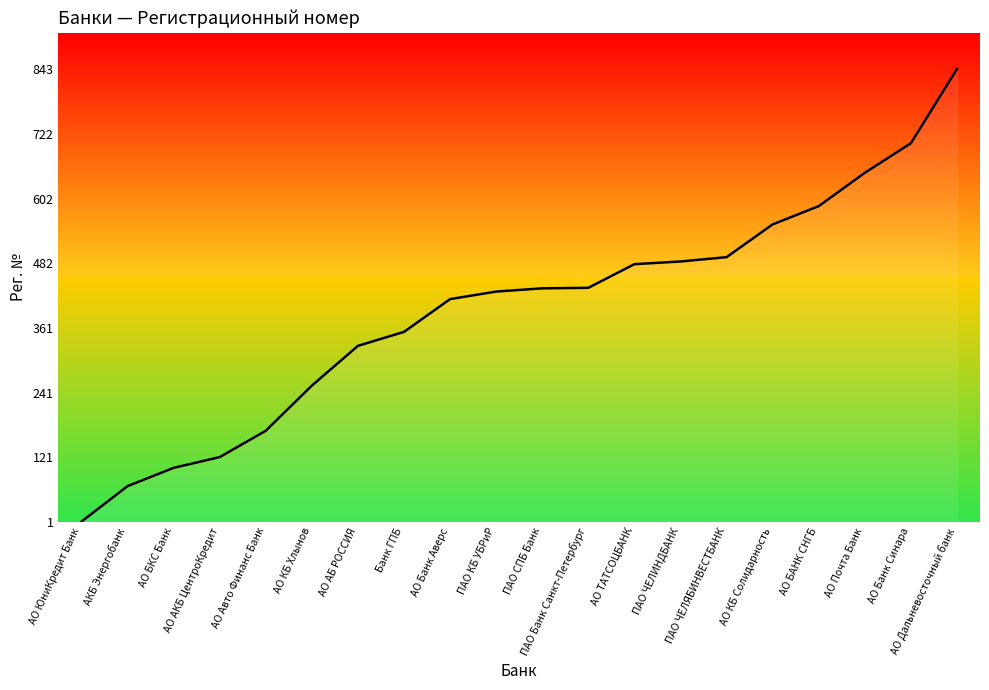

The value at ПАО ЧЕЛИНДБАНК is 253. True or false?

False